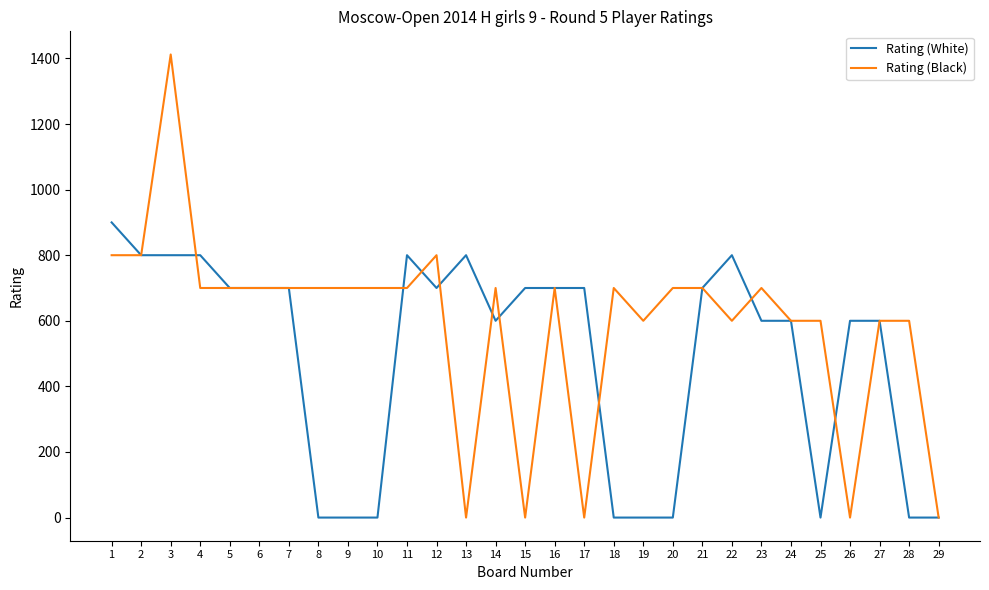

Rank the series by their maximum value, from lowest to highest.

Rating (White), Rating (Black)